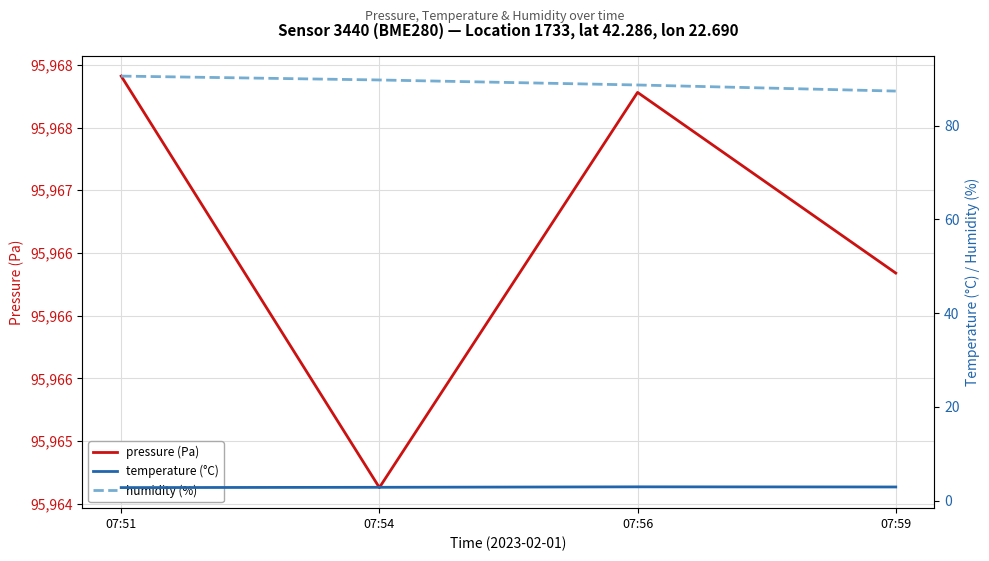

True or false: pressure (Pa) has a value of 26400.5 at 07:59.

False